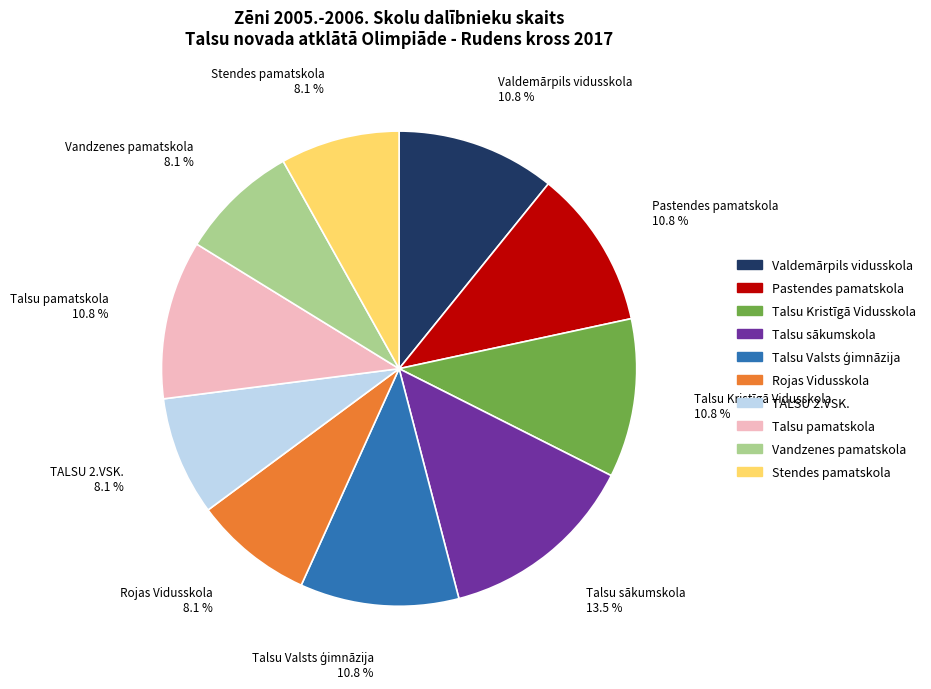

To the nearest percent, what portion does Stendes pamatskola represent?

8%